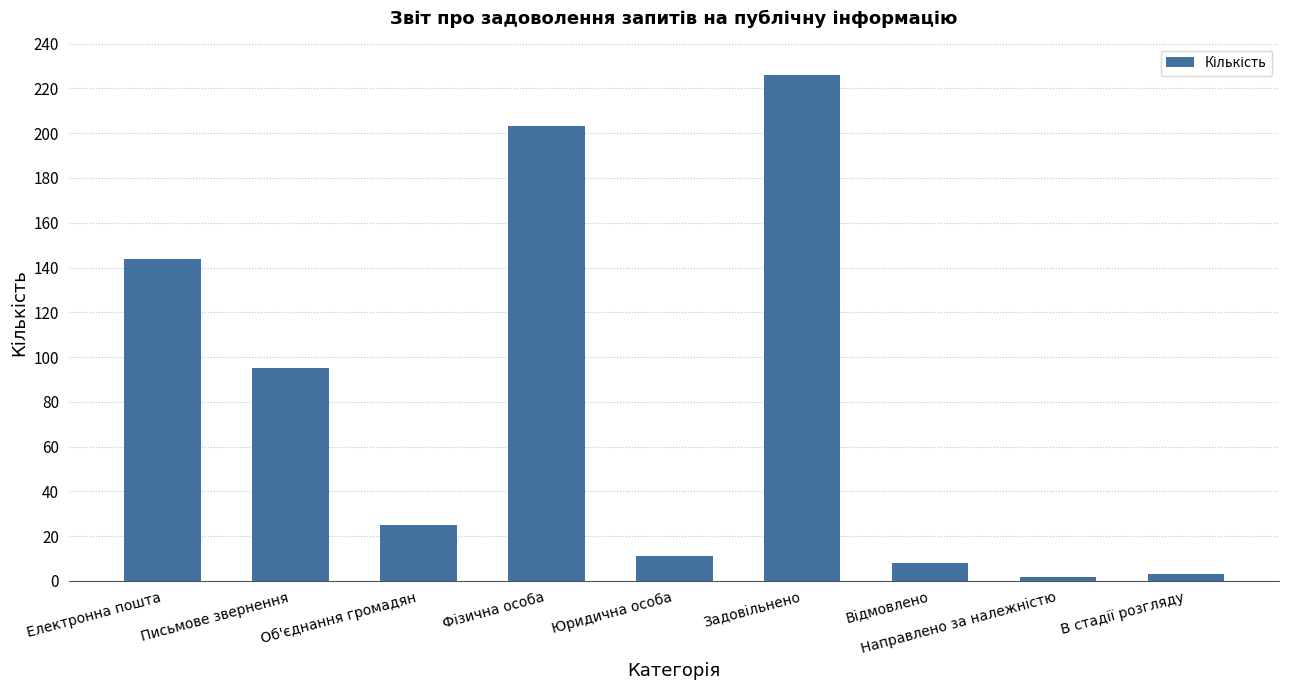

What is the label of the 5th bar from the right?

Юридична особа